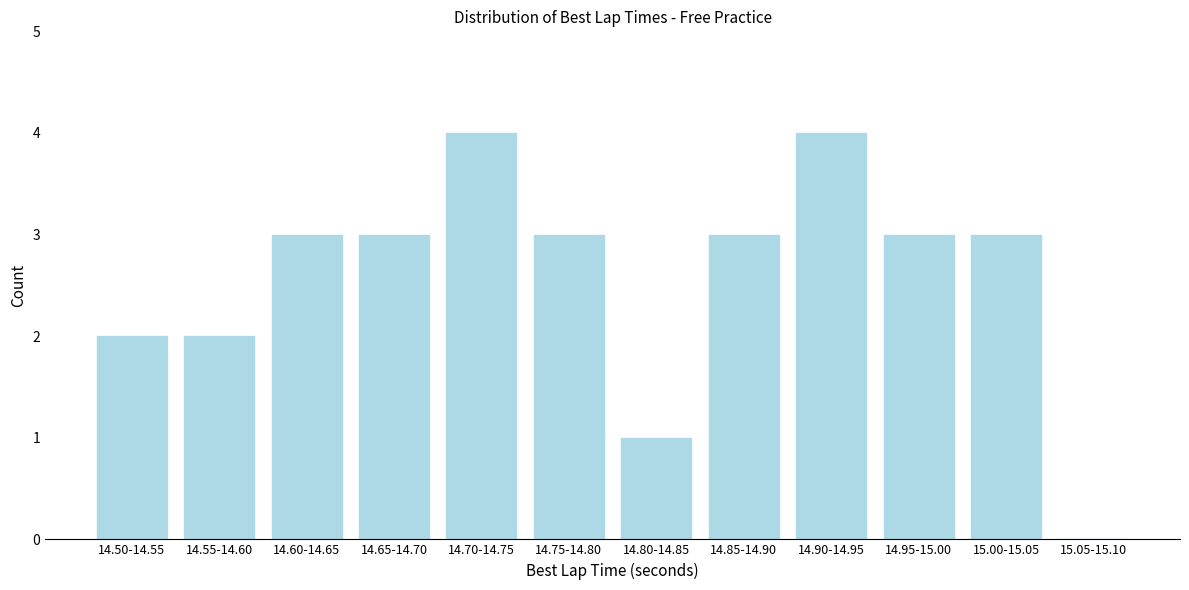

What is the greatest value displayed?

4